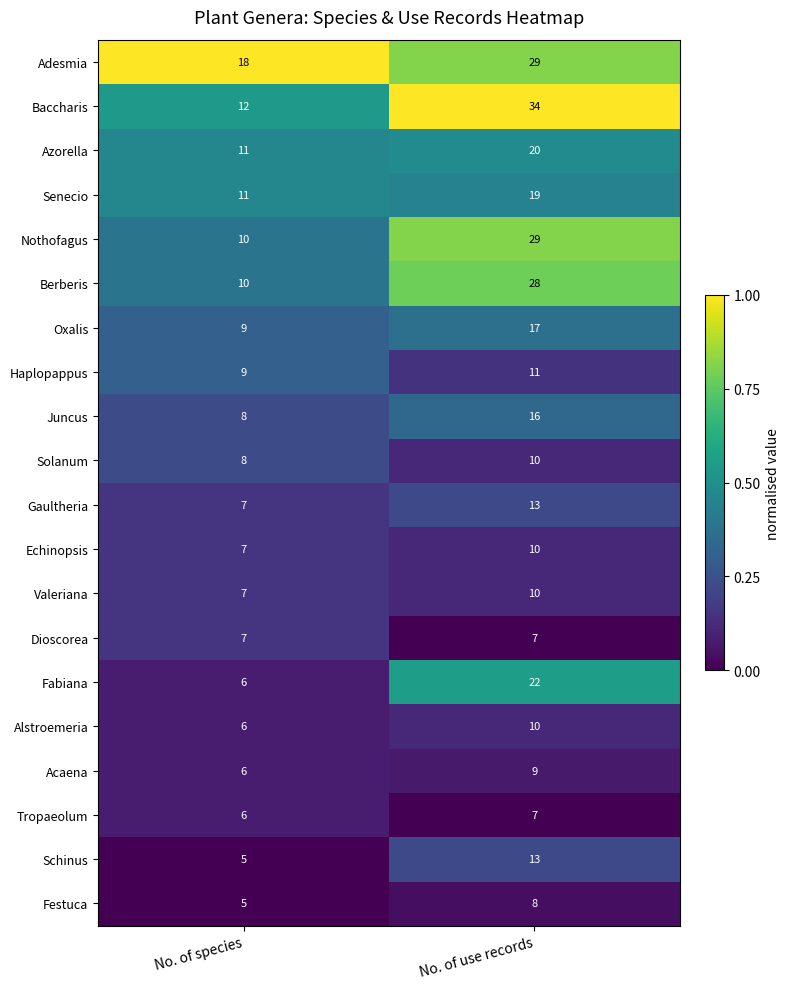

What is the maximum value for Schinus?

13